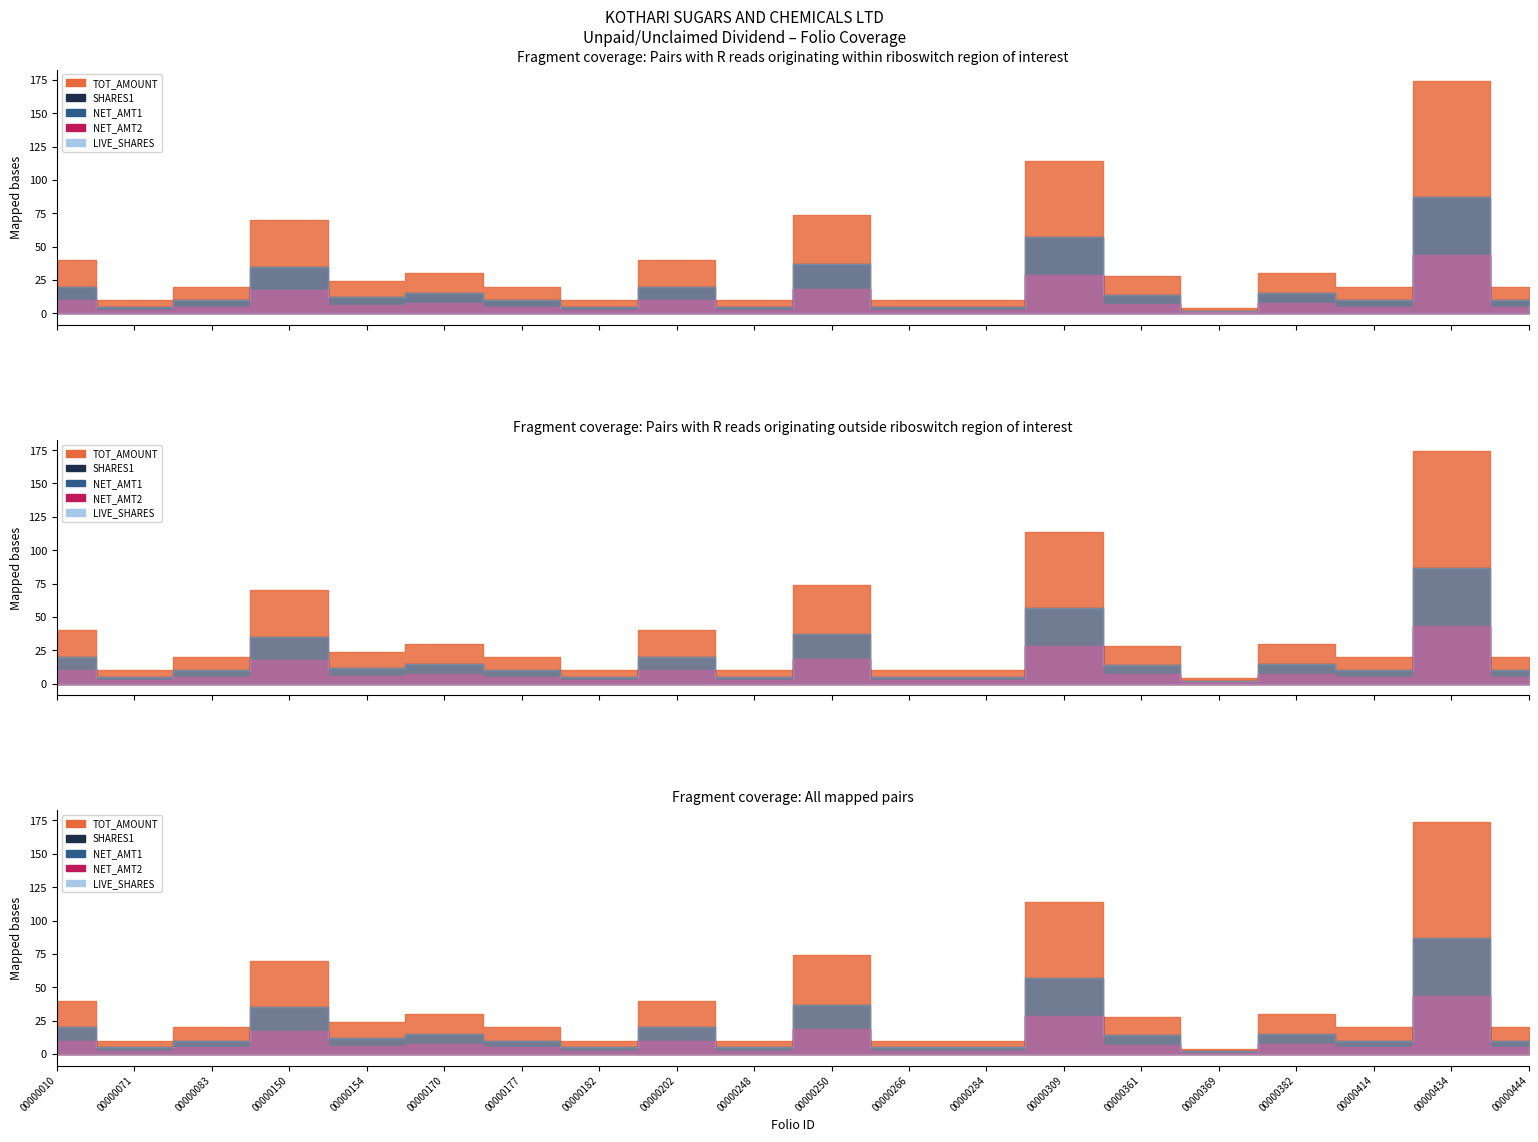

The value of LIVE_SHARES at 00000266 is 8.9. True or false?

False